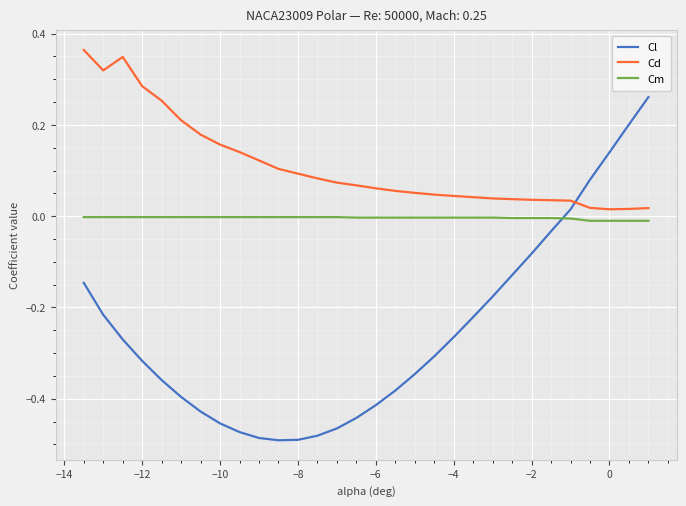

Is this an area chart (filled region under the line)?

No